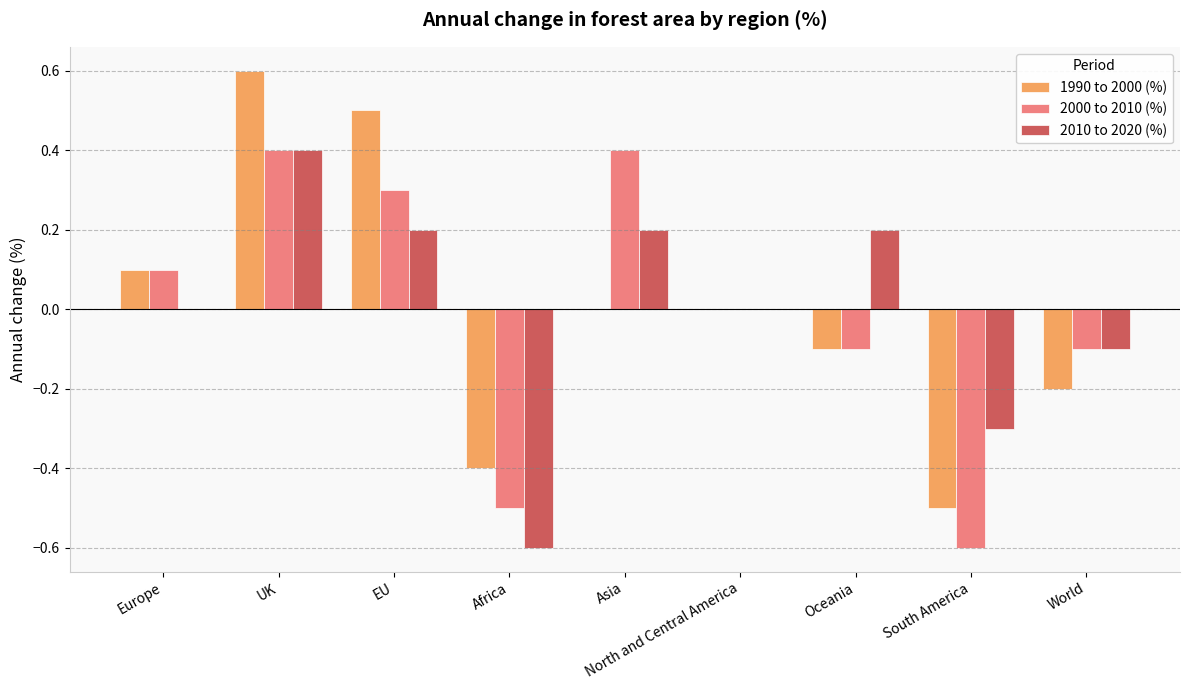

Does the chart contain stacked bars?

No